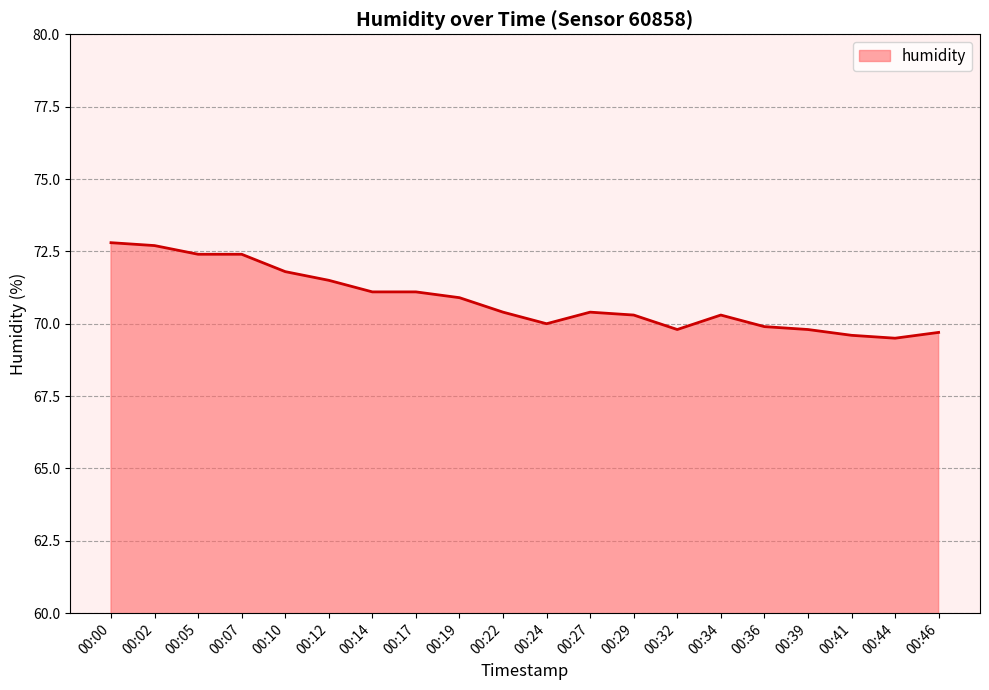

Is it true that the value at 00:24 is 70.0?

True